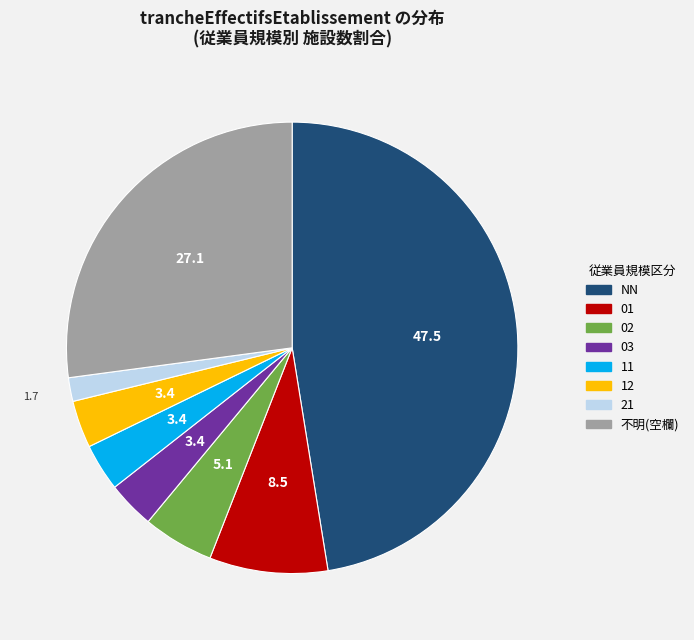

Which slice is the smallest?

21